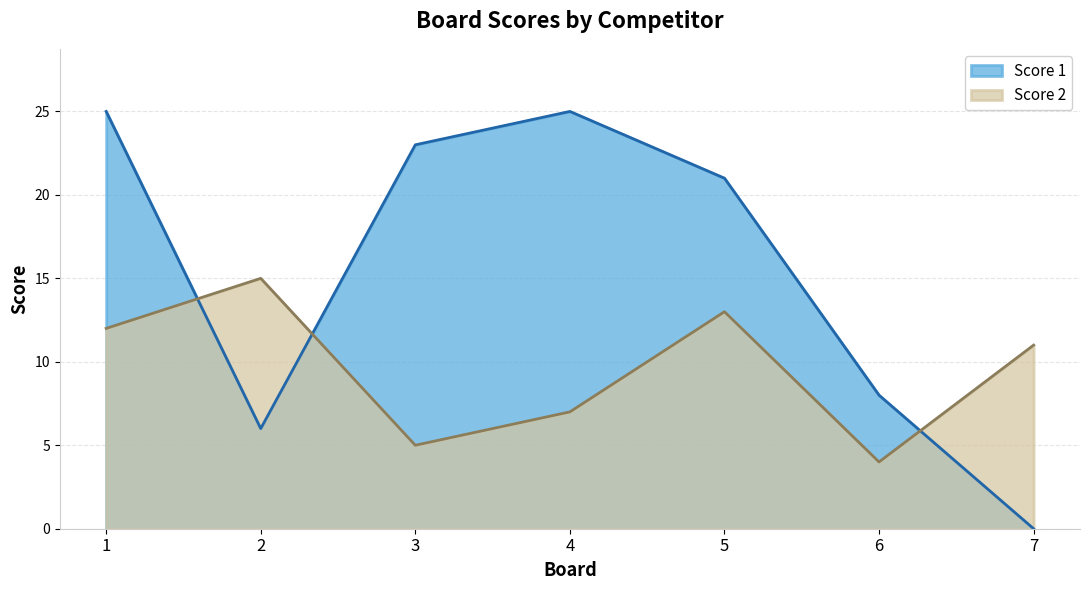

True or false: Score 2 has more than 0 interior local peaks.

True